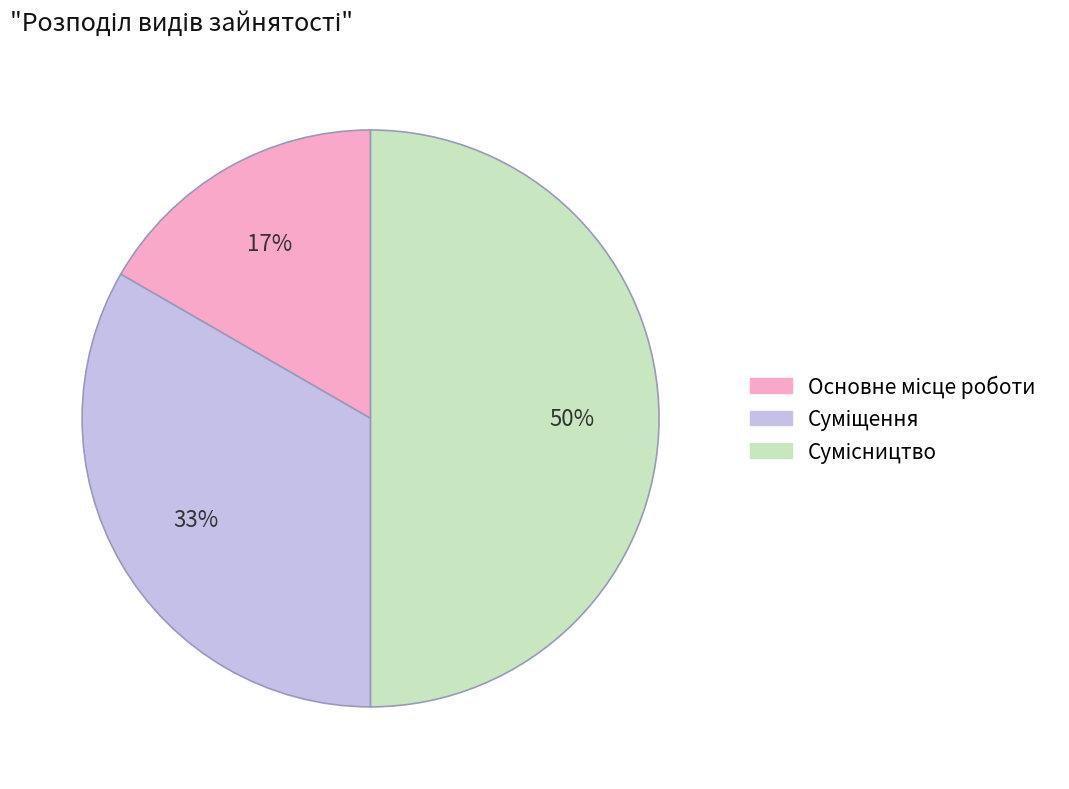

To the nearest percent, what is the average slice percentage?

33%